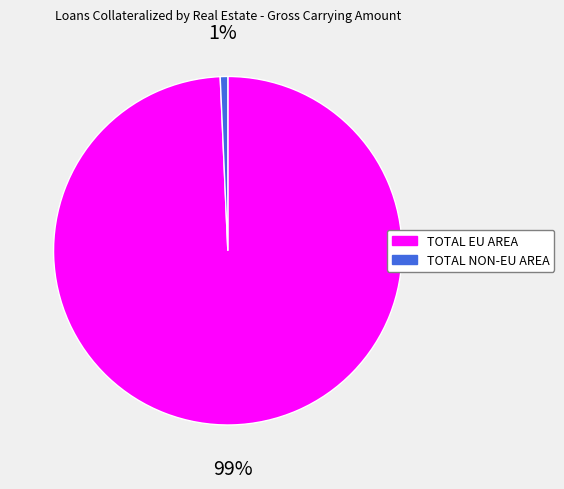

Count the number of slices in the pie.

2